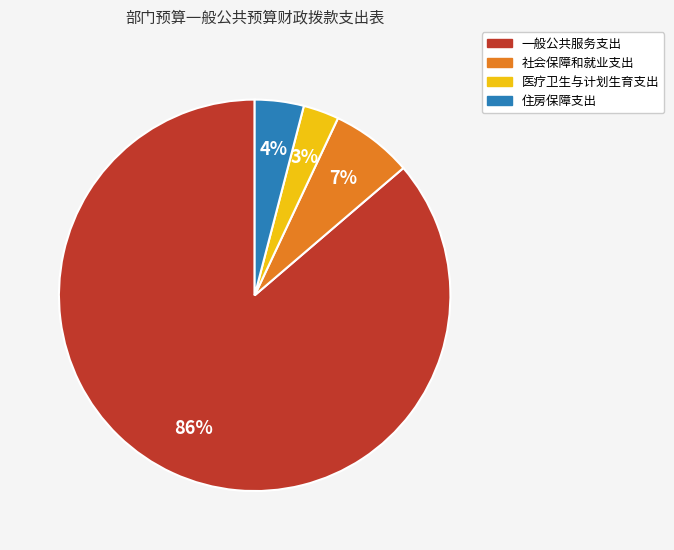

Rank the categories by value from highest to lowest.

一般公共服务支出, 社会保障和就业支出, 住房保障支出, 医疗卫生与计划生育支出